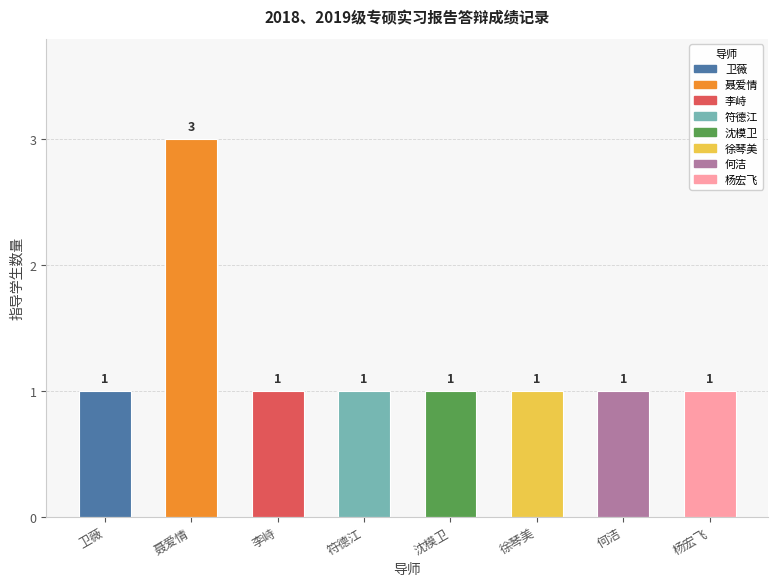

What is the maximum value shown in the chart?

3